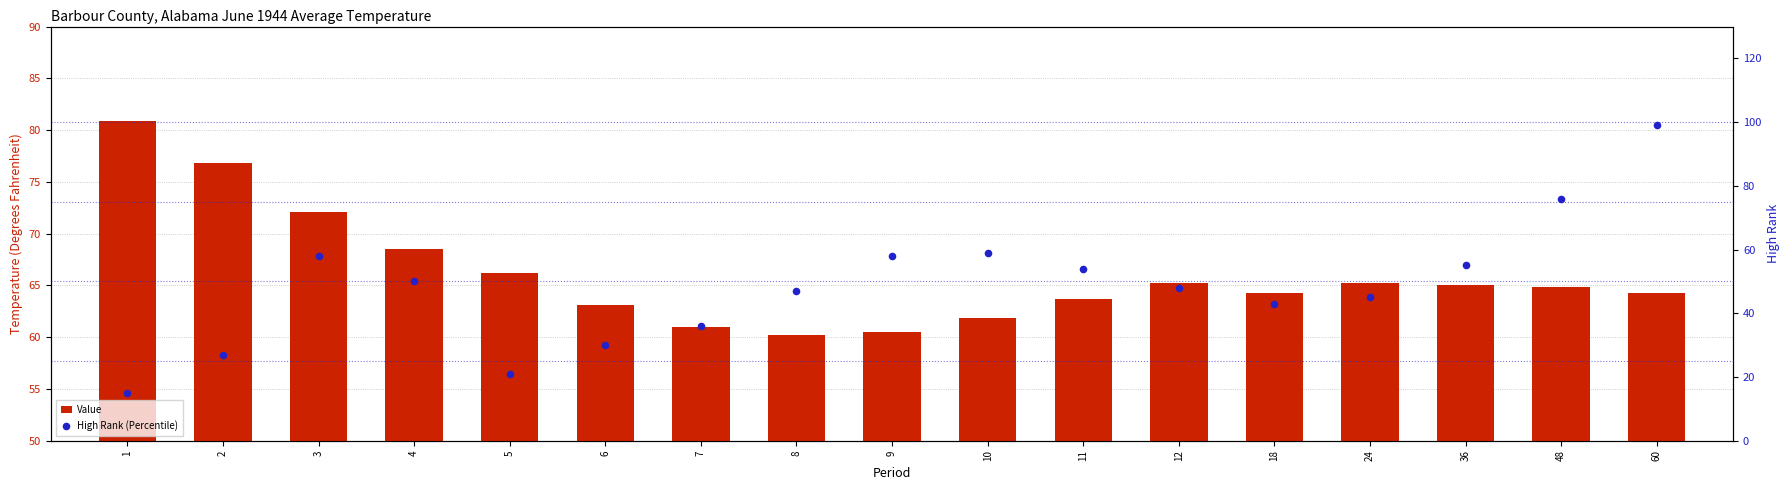

Which series reaches the minimum Y coordinate?

High Rank (Percentile)